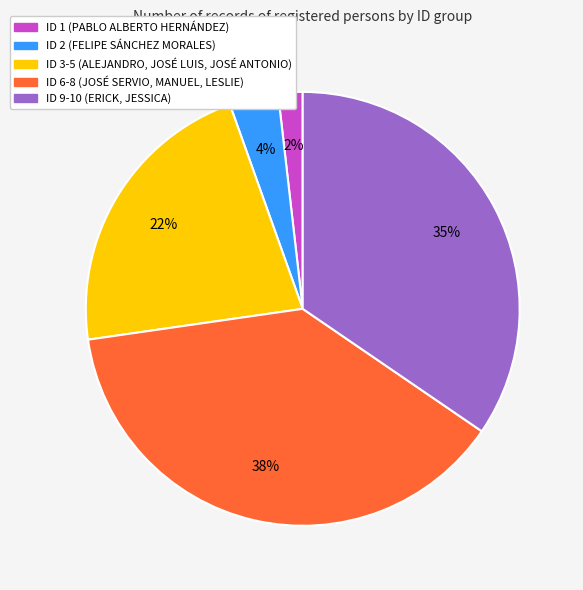

Do ID 1 (PABLO ALBERTO HERNÁNDEZ) and ID 2 (FELIPE SÁNCHEZ MORALES) together represent more than half of the pie?

No